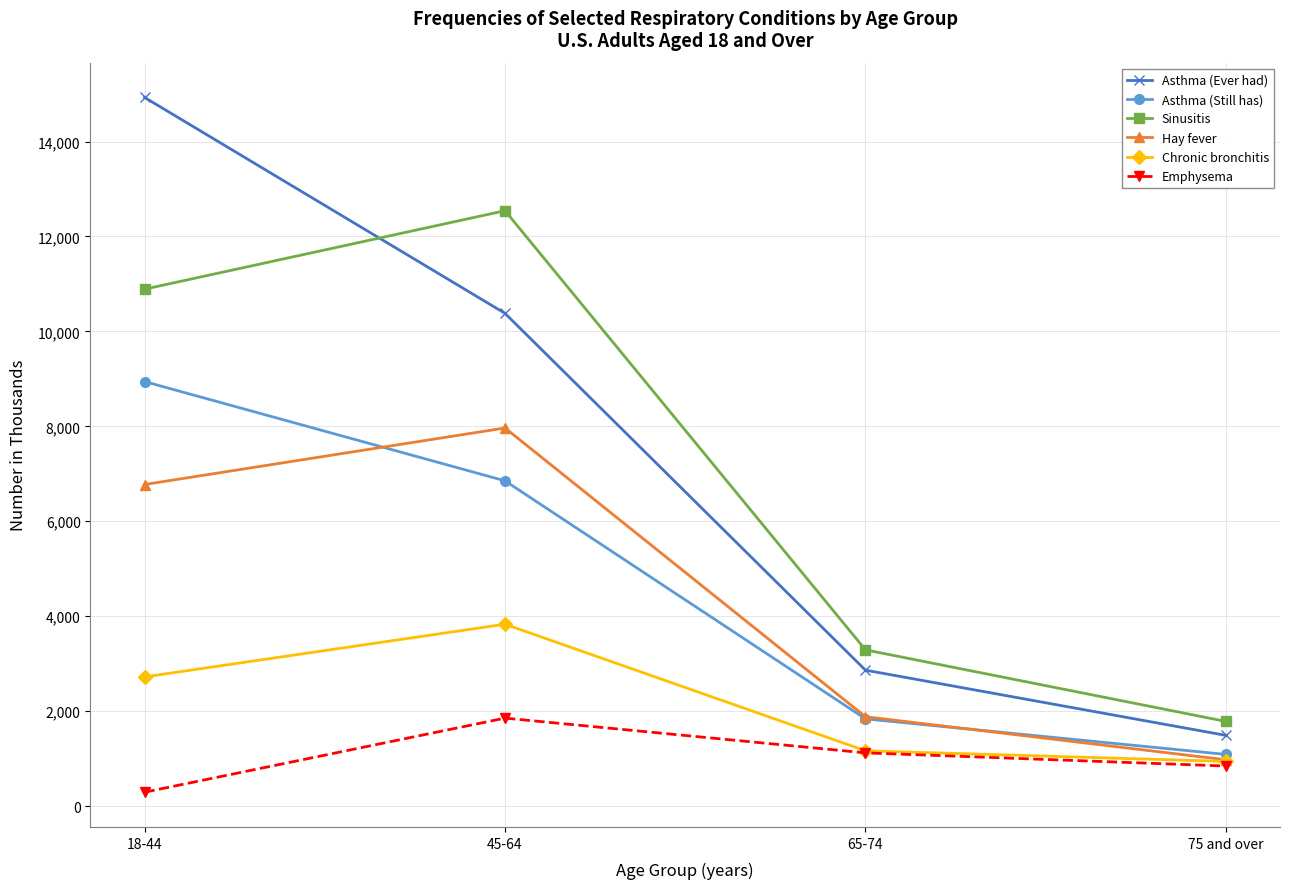

How many lines are shown in the chart?

6